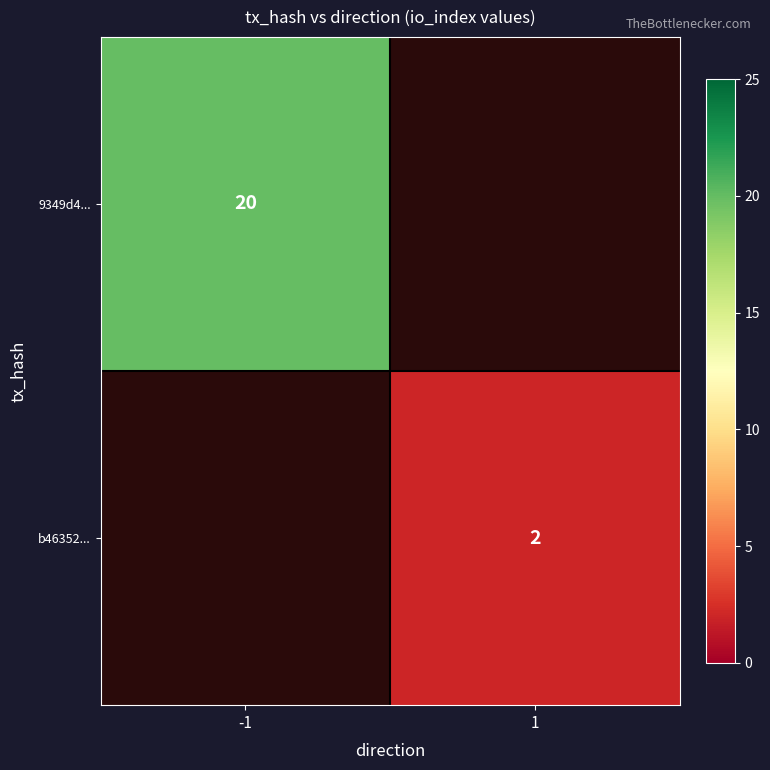

What is the smallest value displayed?

2.0